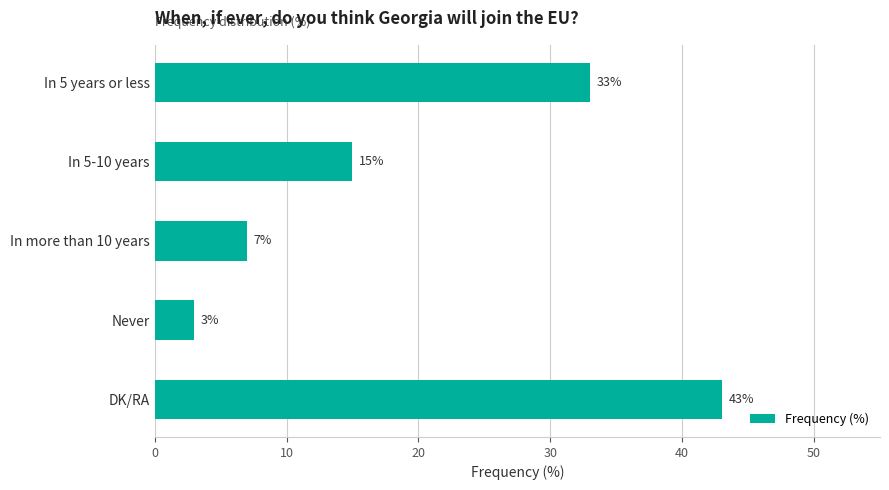

Approximately how many times larger is the value at In 5 years or less compared to DK/RA?

0.8